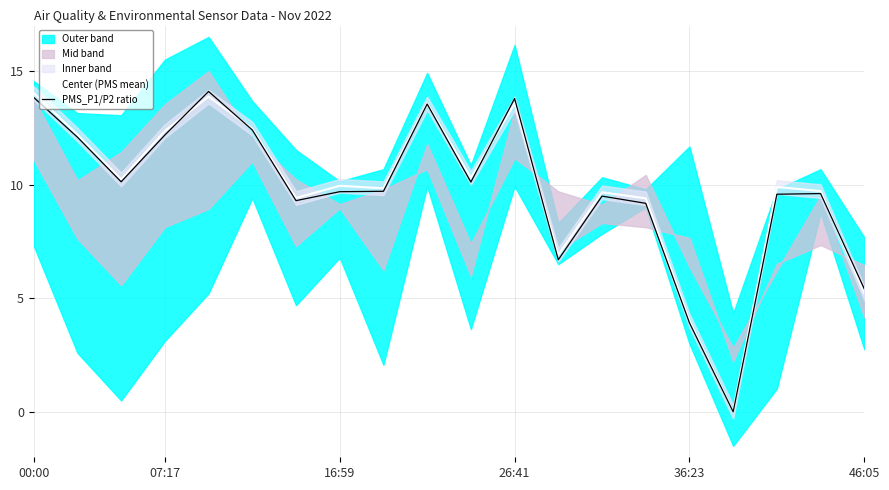

What is the sum of all PMS_P1/P2 ratio values?

194.7